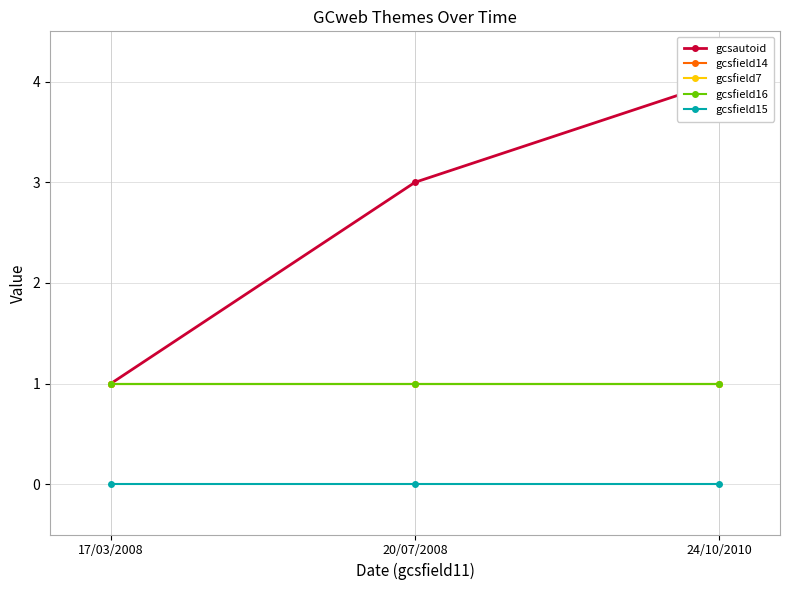

Does the chart display data point markers on the line(s)?

Yes